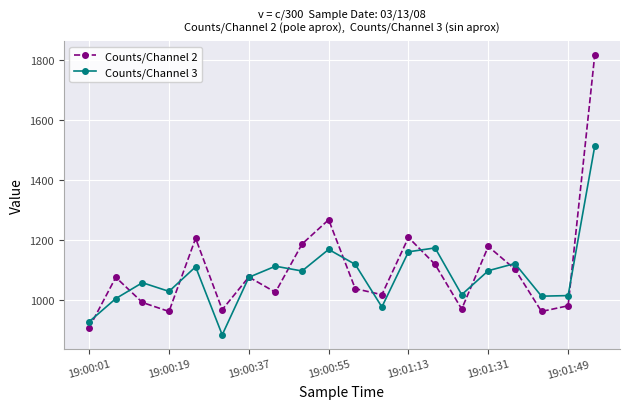

What is the greatest value displayed?

1817